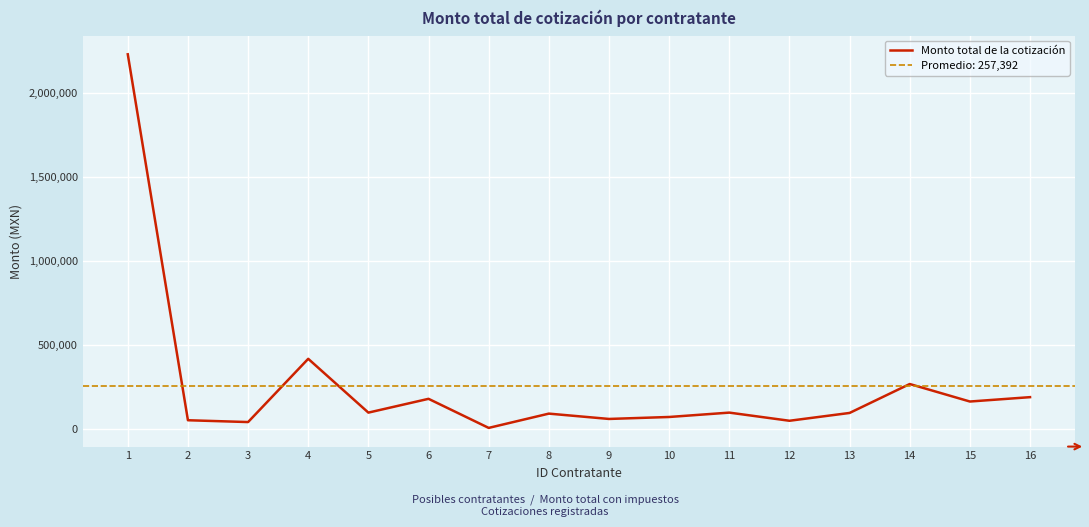

Which label corresponds to the smallest value in the chart?

7